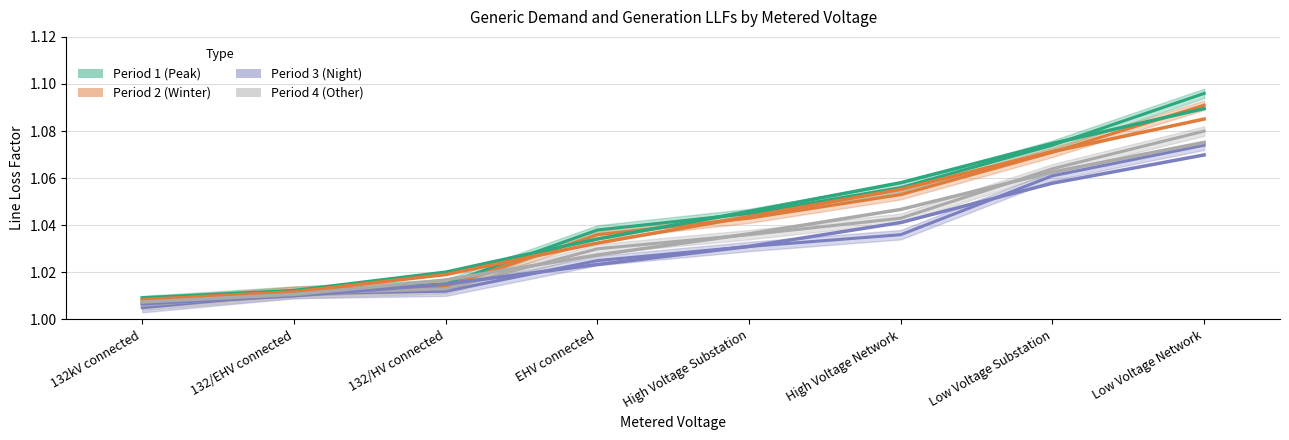

At which category is the sum across all series the highest?

Low Voltage Network